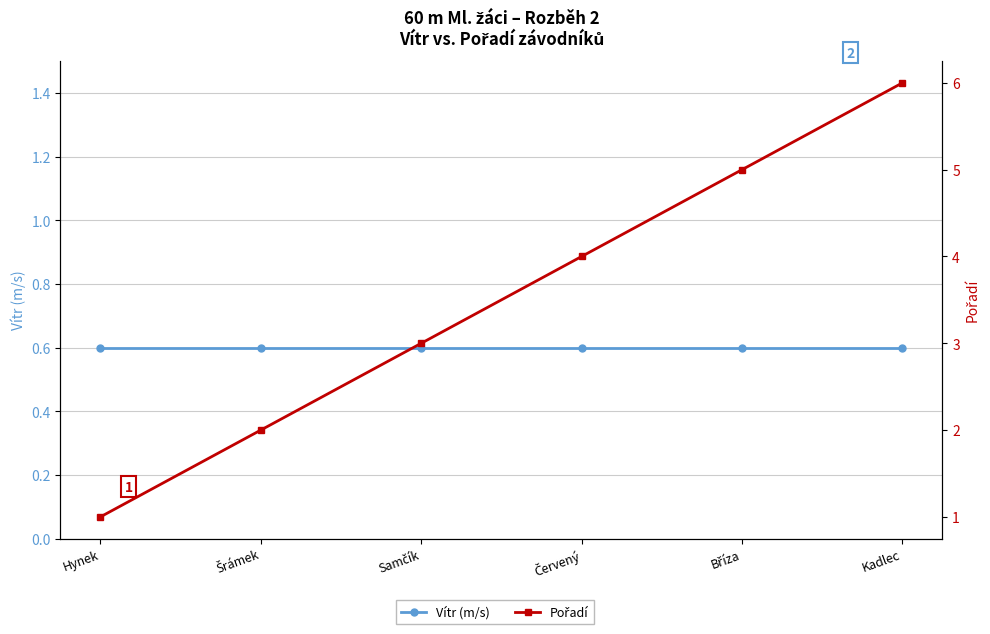

At which label is Vítr (m/s) closest to 0?

Hynek